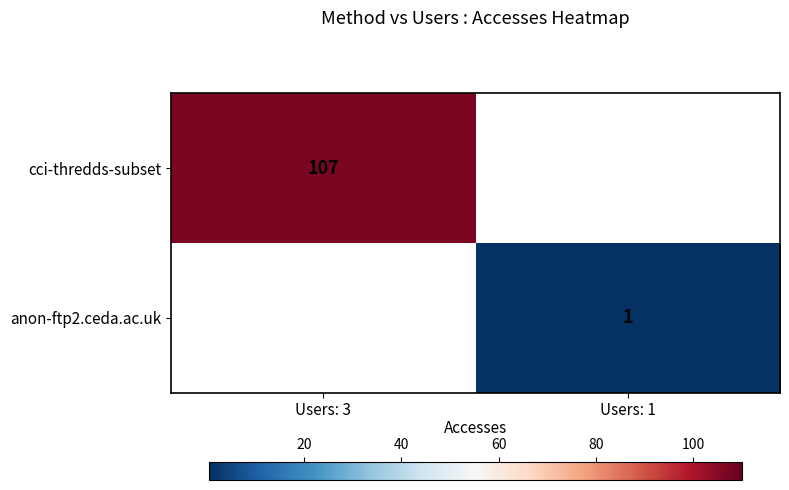

The value of cci-thredds-subset at Users: 3 is 107. True or false?

True